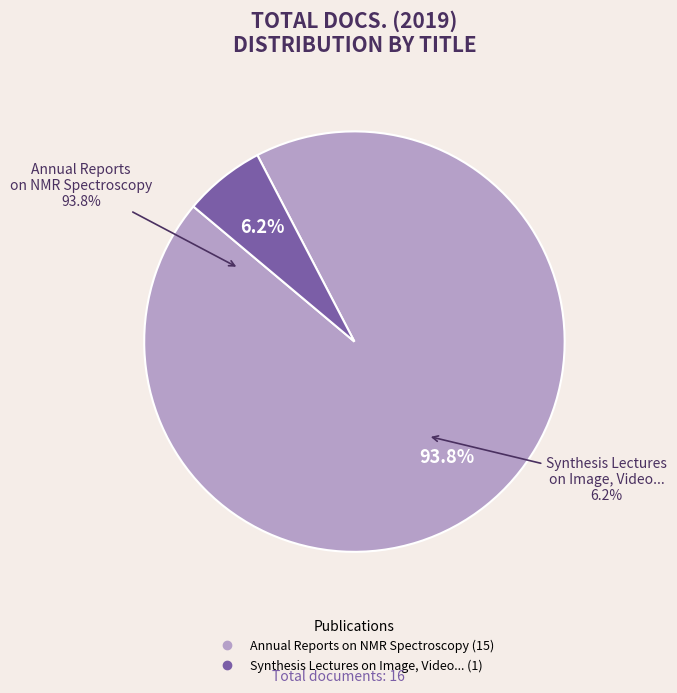

Is Annual Reports on NMR Spectroscopy the majority of the pie?

Yes